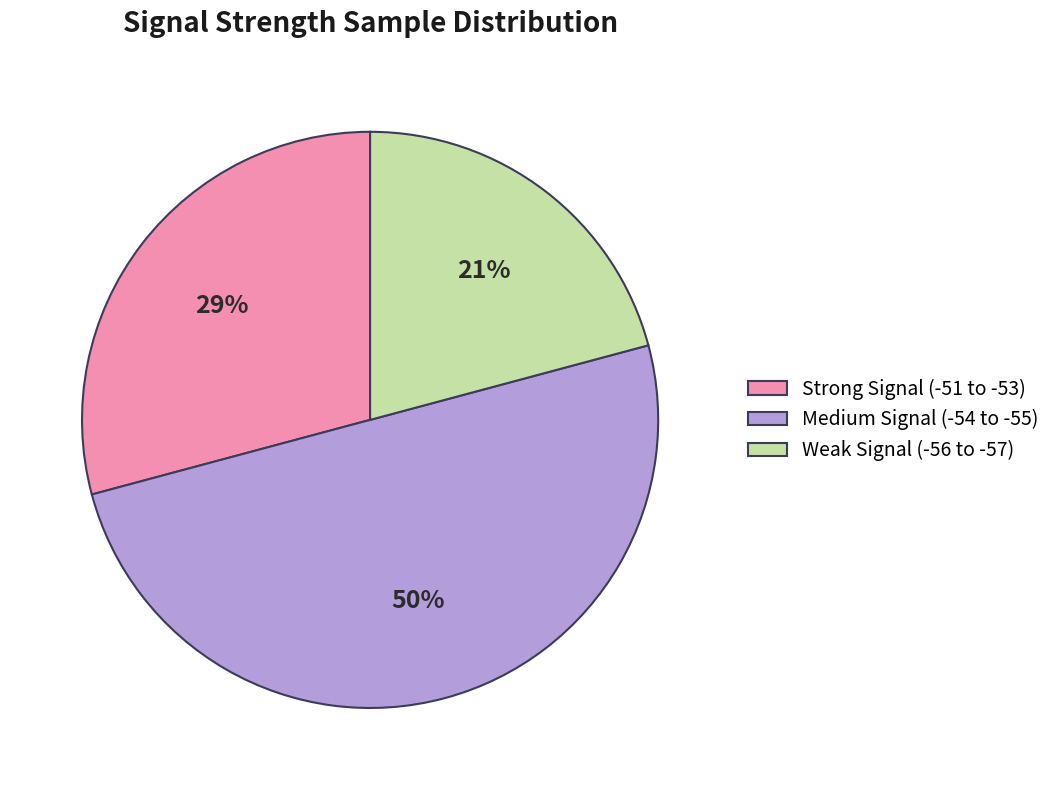

What percentage is the Weak Signal (-56 to -57) slice, to the nearest percent?

21%